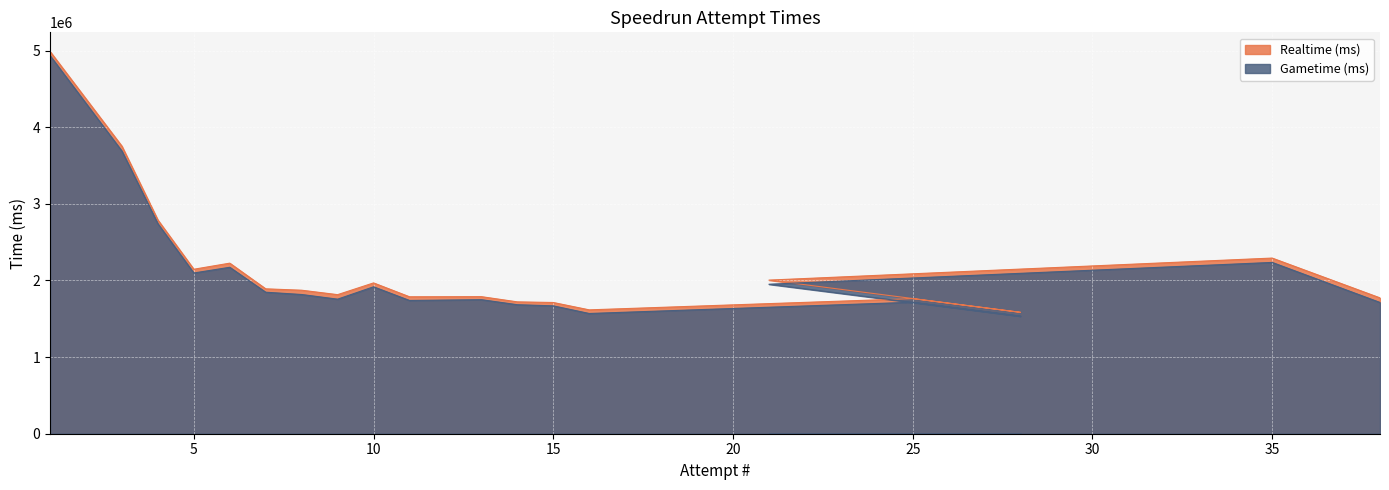

Which label corresponds to the largest value in the chart?

1